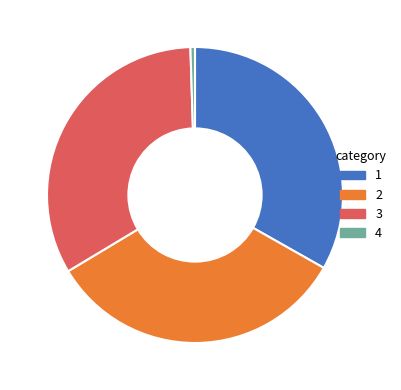

Does any single category account for the majority?

No